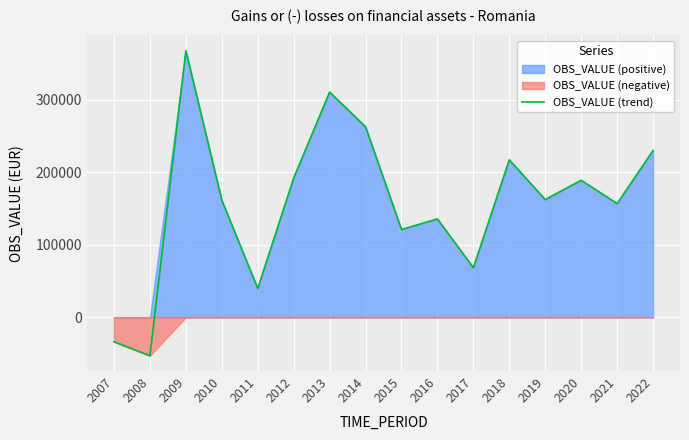

What is the sum of all values?

2529501